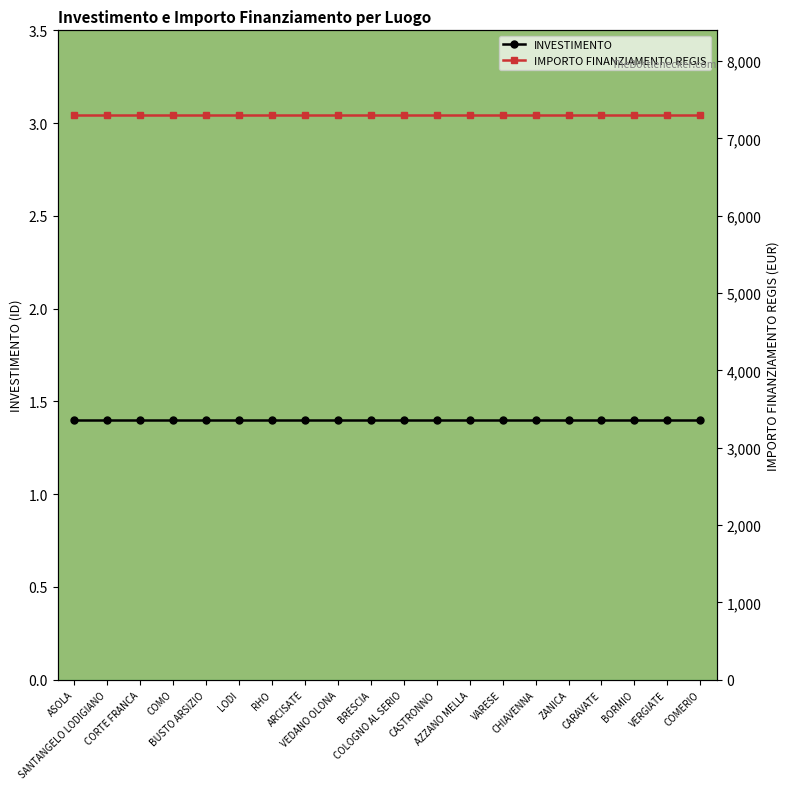

What is the smallest value displayed?

1.4